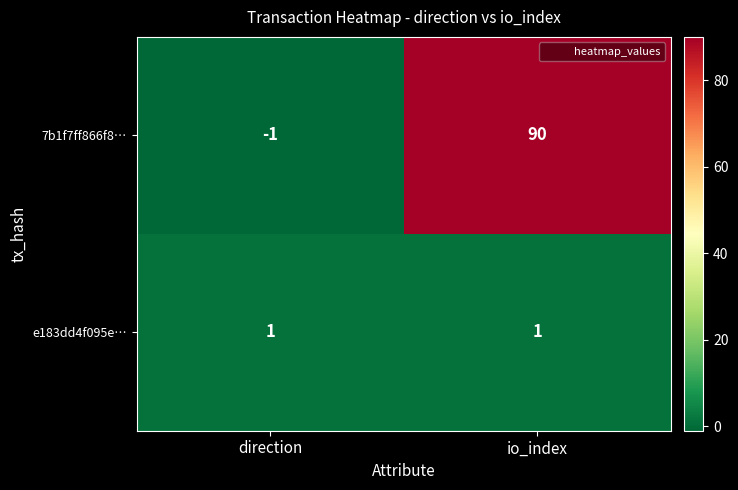

The e183dd4f095e… series shows 1 at direction. True or false?

True